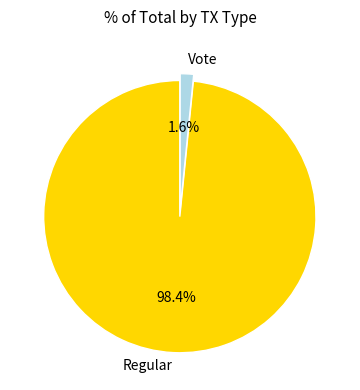

Combined, what portion of the pie is Vote and Regular?

100.0%